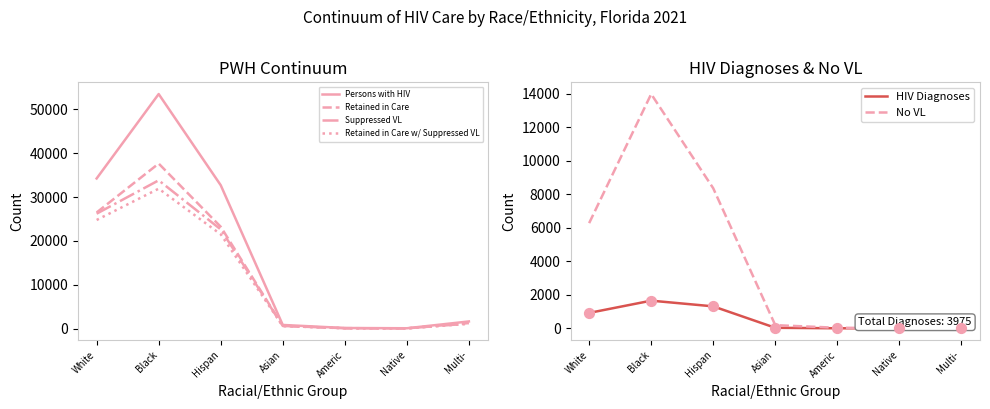

Which series contains the lowest Y value?

HIV Diagnoses